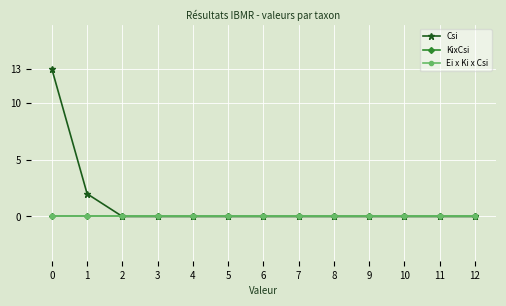

Which series has the widest spread of values?

Csi